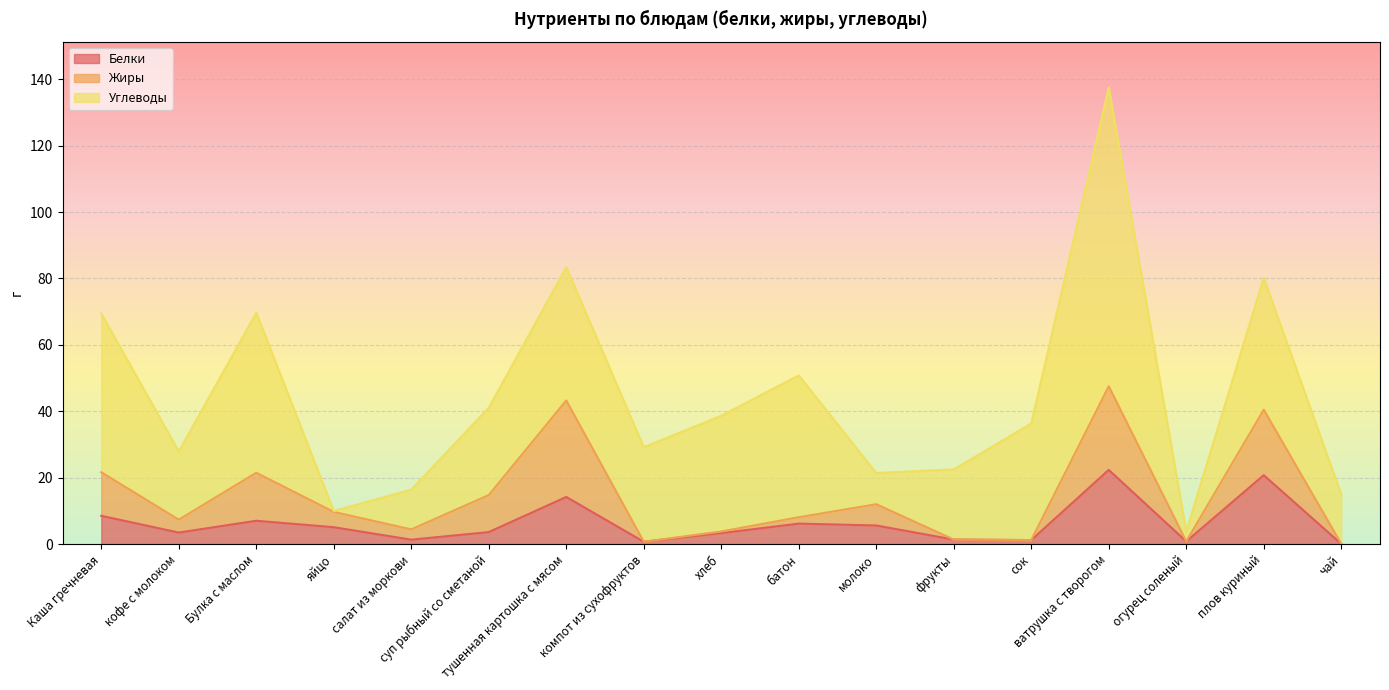

Reading left to right, list all the values displayed in this chart.

Белки: Каша гречневая=8.5	кофе с молоком=3.5	Булка с маслом=7.0	яйцо=5.1	салат из моркови=1.3	суп рыбный со сметаной=3.6	тушенная картошка с мясом=14.2	компот из сухофруктов=0.7	хлеб=3.3	батон=6.2	молоко=5.6	фрукты=1.4	сок=1.2	ватрушка с творогом=22.3	огурец соленый=0.8	плов куриный=20.8	чай=0.1
Жиры: Каша гречневая=13.1	кофе с молоком=3.9	Булка с маслом=14.5	яйцо=4.6	салат из моркови=3.1	суп рыбный со сметаной=11.2	тушенная картошка с мясом=29.1	компот из сухофруктов=0.0	хлеб=0.5	батон=1.9	молоко=6.4	фрукты=0.0	сок=0.0	ватрушка с творогом=25.2	огурец соленый=0.0	плов куриный=19.7	чай=0.0
Углеводы: Каша гречневая=47.8	кофе с молоком=20.6	Булка с маслом=48.2	яйцо=0.3	салат из моркови=12.0	суп рыбный со сметаной=26.3	тушенная картошка с мясом=40.1	компот из сухофруктов=28.5	хлеб=34.9	батон=42.7	молоко=9.4	фрукты=21.1	сок=35.1	ватрушка с творогом=90.0	огурец соленый=3.0	плов куриный=39.7	чай=14.9